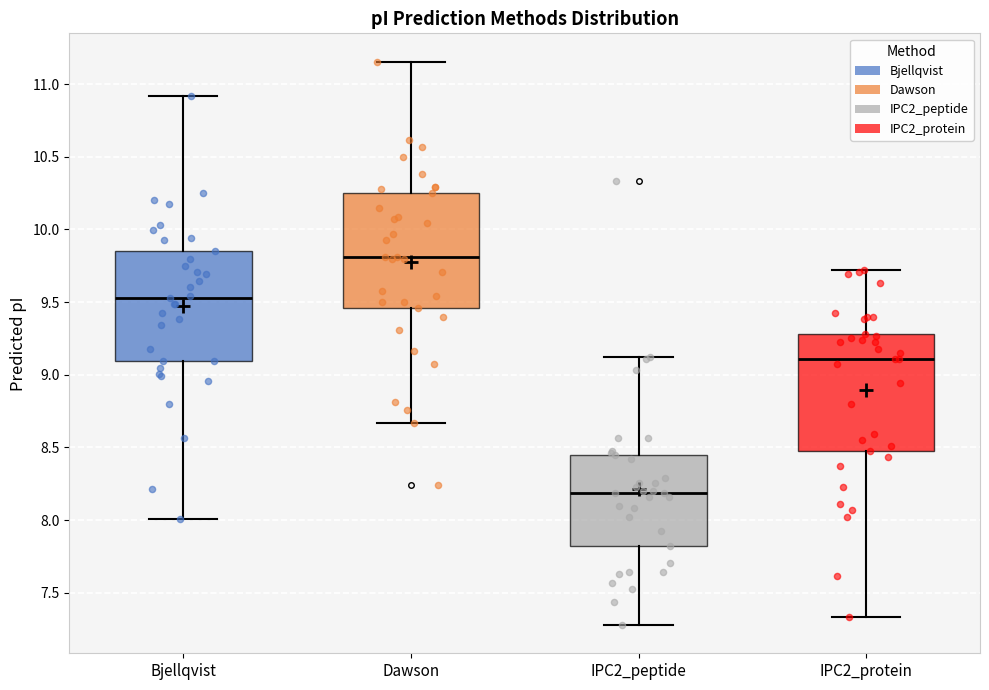

Reading left to right, transcribe this box plot: for each box, give where its median line is, the range the box spans, and where its two whiskers end, as read against the y-axis. The values are not printed on the chart, so give them approximately, as read against the axis.

Bjellqvist: median 9.55, box 9.10 to 9.85, whiskers 8.00 to 10.90
Dawson: median 9.80, box 9.45 to 10.25, whiskers 8.65 to 11.15
IPC2_peptide: median 8.20, box 7.80 to 8.45, whiskers 7.30 to 9.10
IPC2_protein: median 9.10, box 8.50 to 9.30, whiskers 7.35 to 9.70